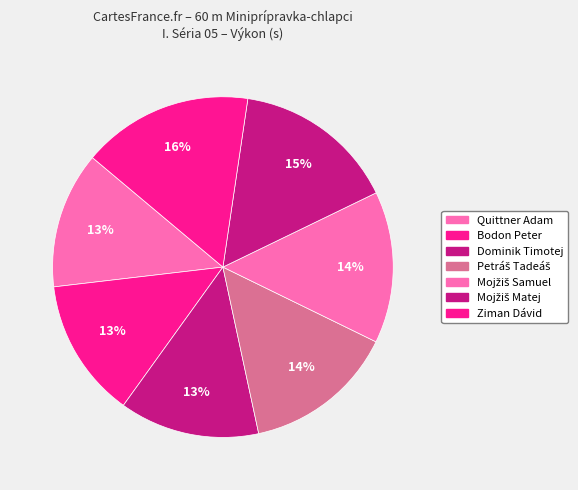

Which category has the biggest portion of the pie?

Ziman Dávid